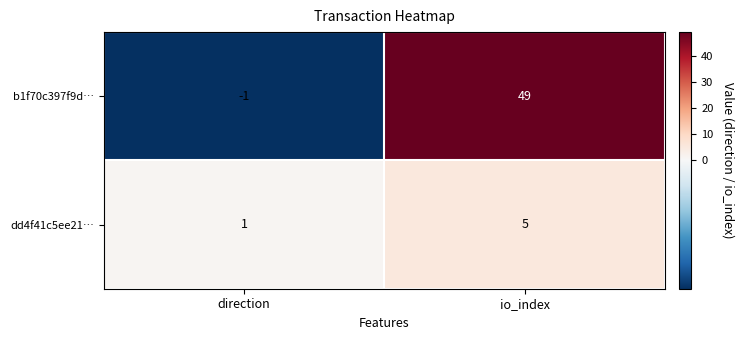

Which series has the largest range (max minus min)?

b1f70c397f9d…